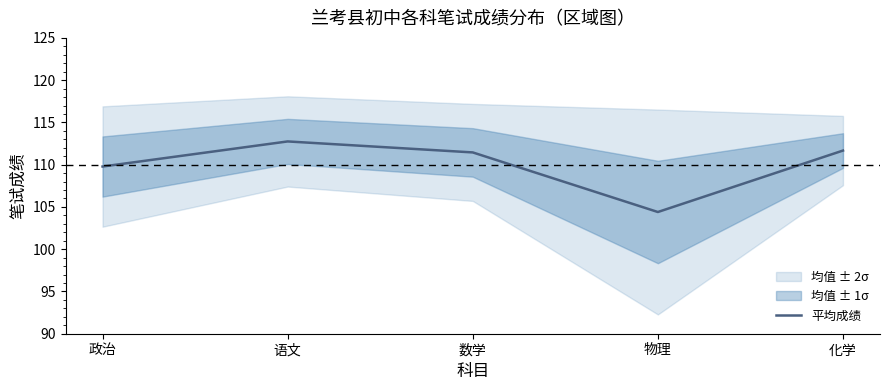

Which has a higher value, 化学 or 数学?

化学